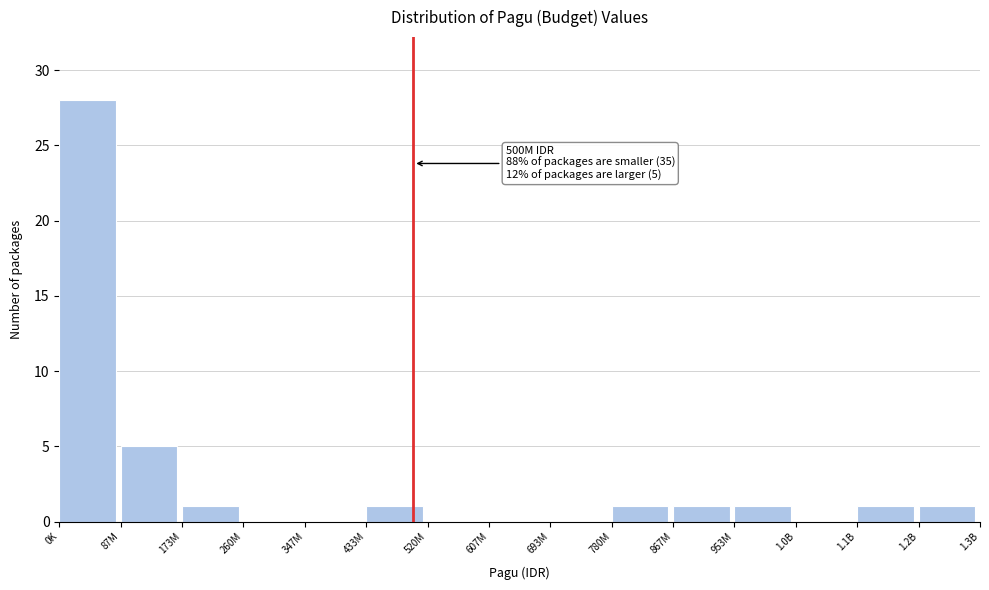

What is the maximum value shown in the chart?

28